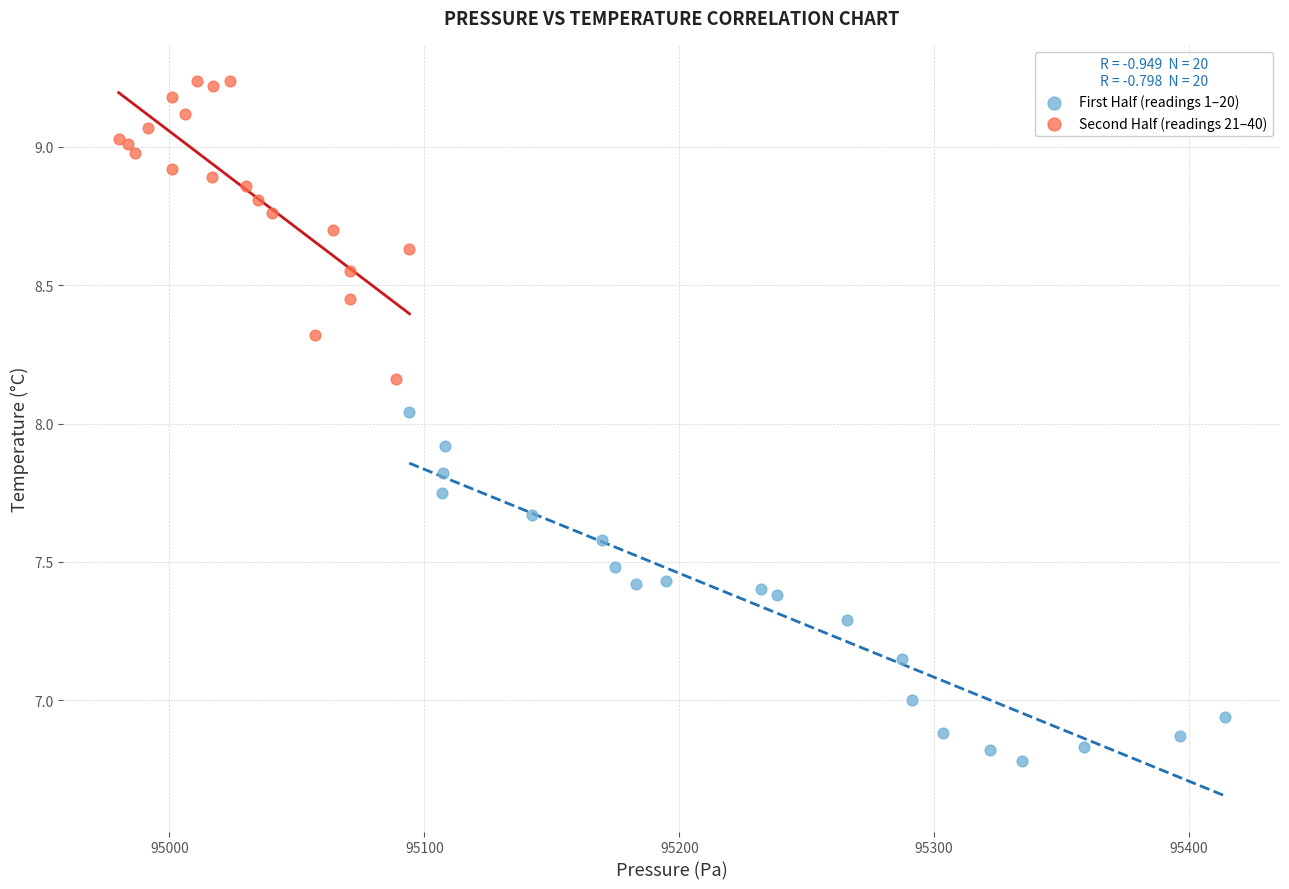

What are all the series names shown in the legend?

First Half (readings 1–20), Second Half (readings 21–40)